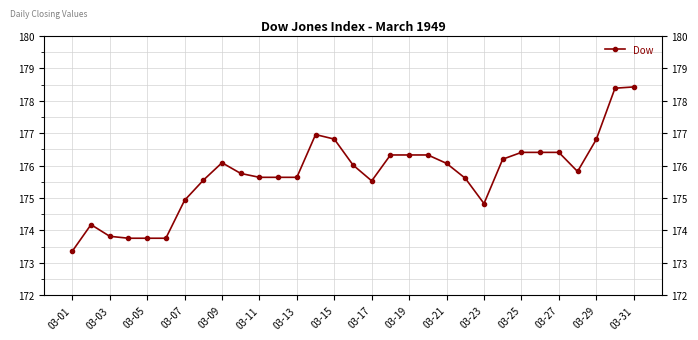

How many lines are shown in the chart?

1